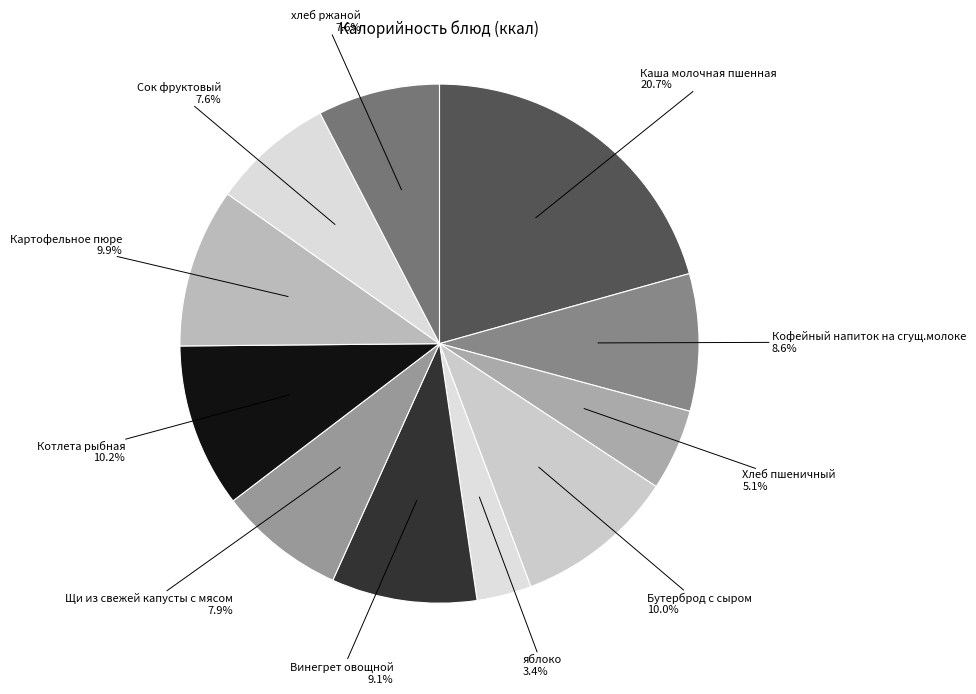

How many segments does this pie chart have?

11